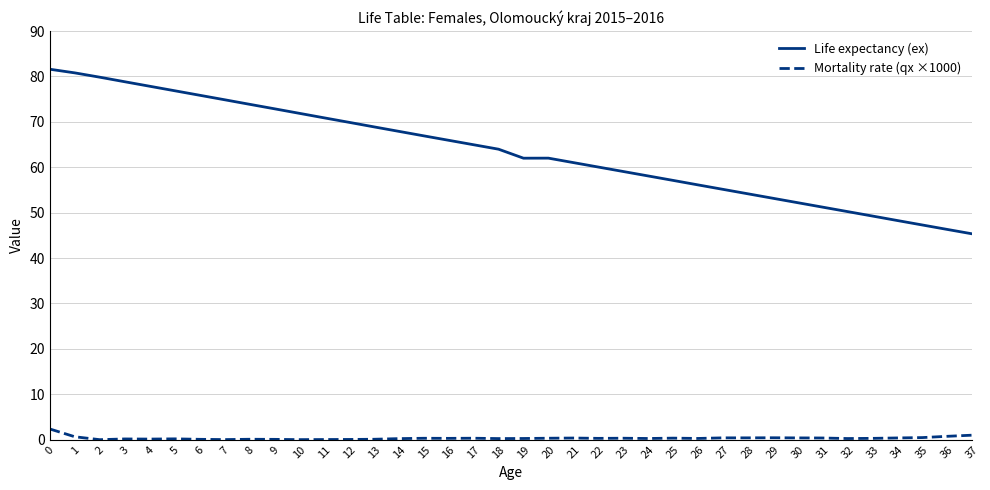

How many lines are shown in the chart?

2